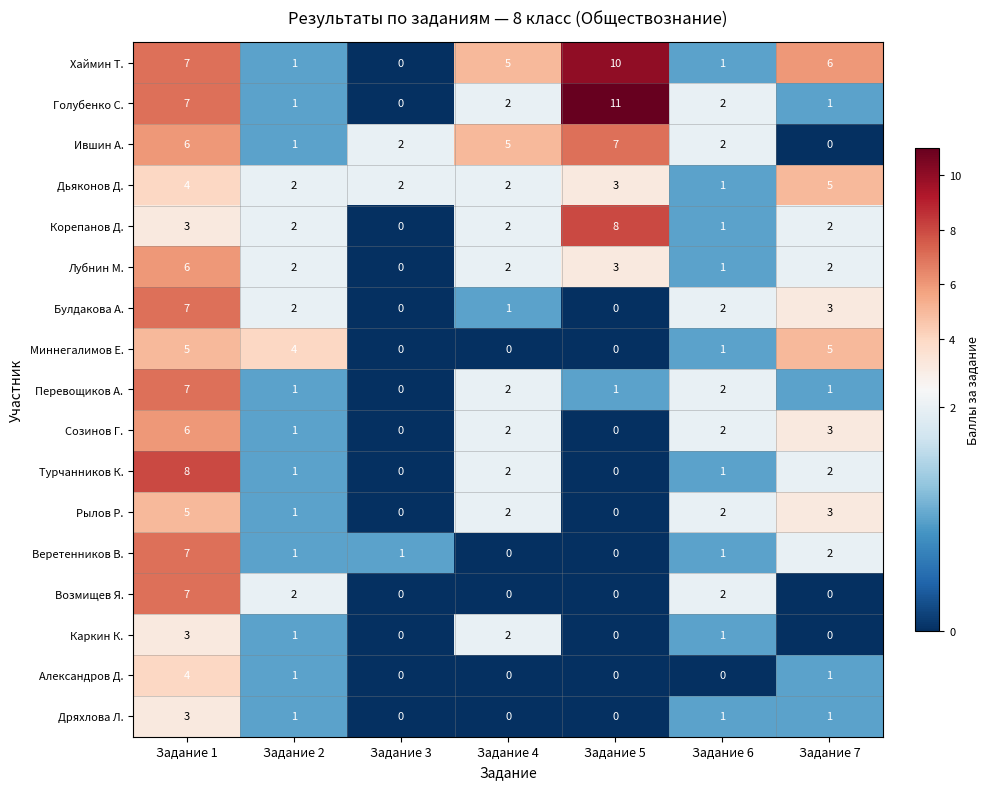

What is the greatest value displayed?

11